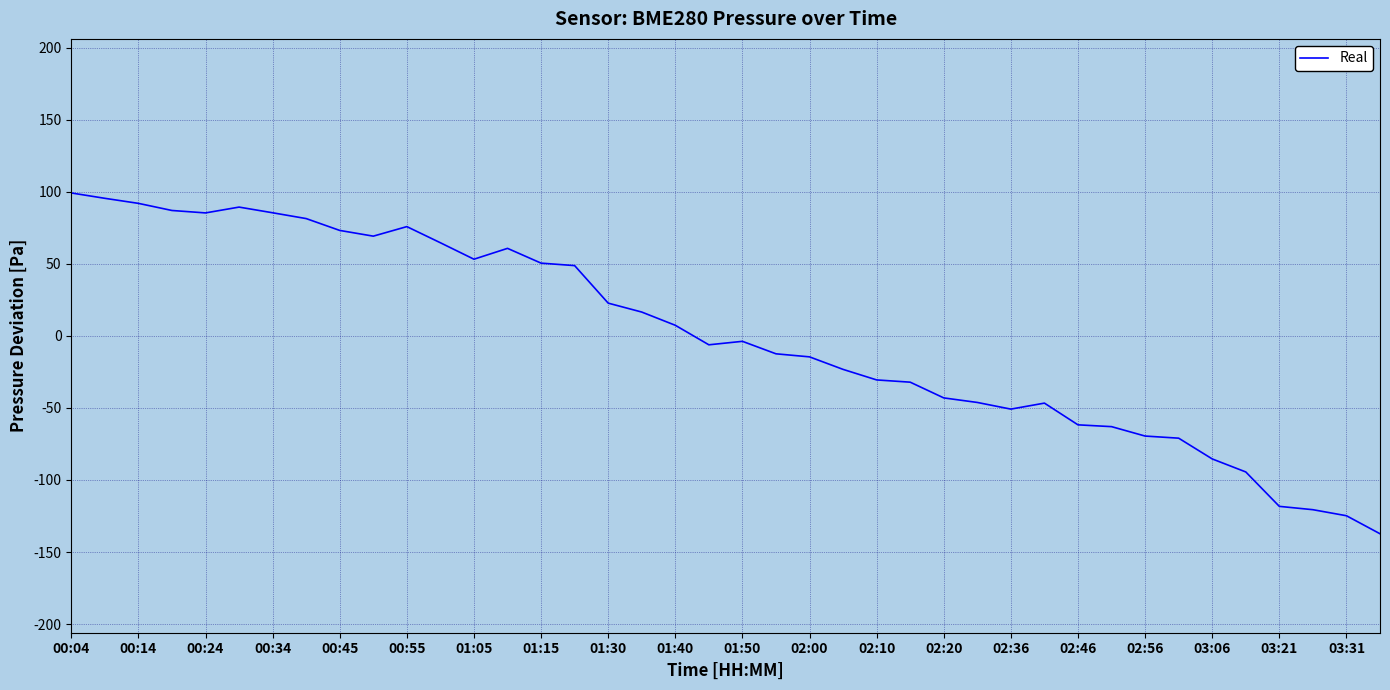

What is the minimum value shown in the chart?

-137.3